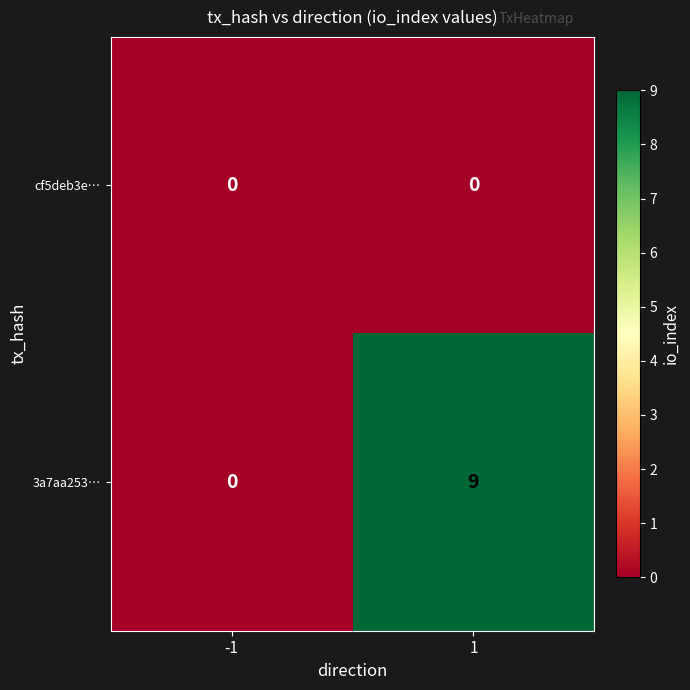

What is the spread (max minus min) of values at 1?

9